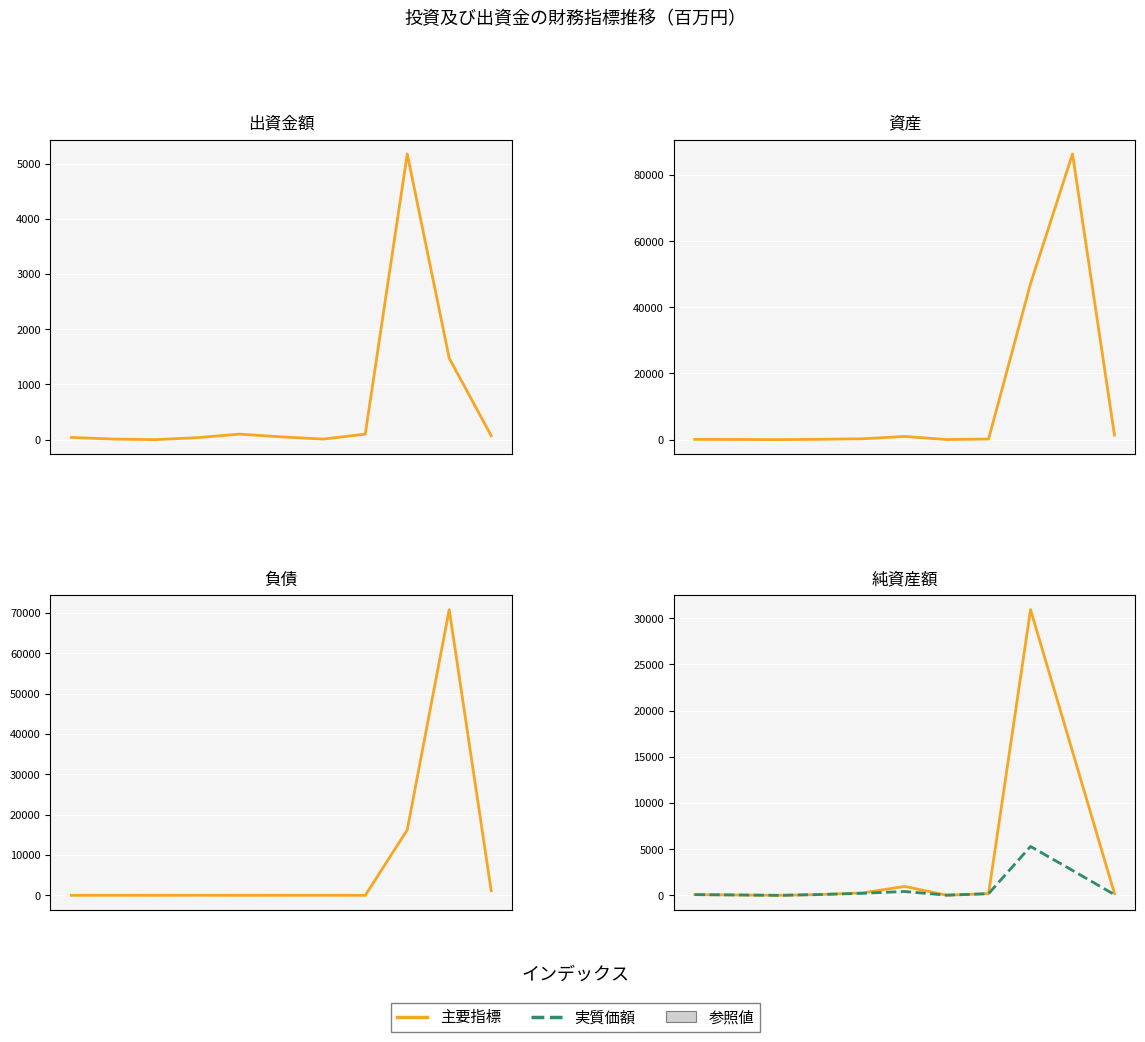

What is the approximate value of 純資産額 at 1?

42.0